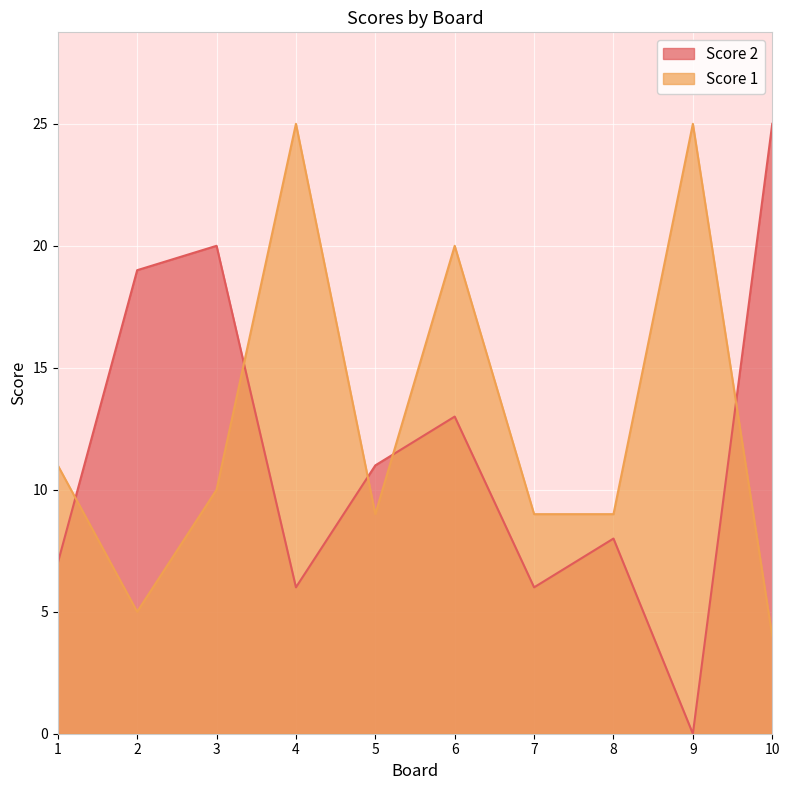

What are all the series names shown in the legend?

Score 2, Score 1